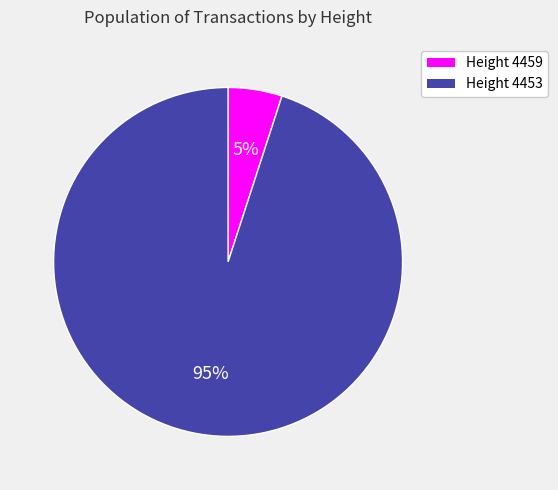

Count the number of slices in the pie.

2